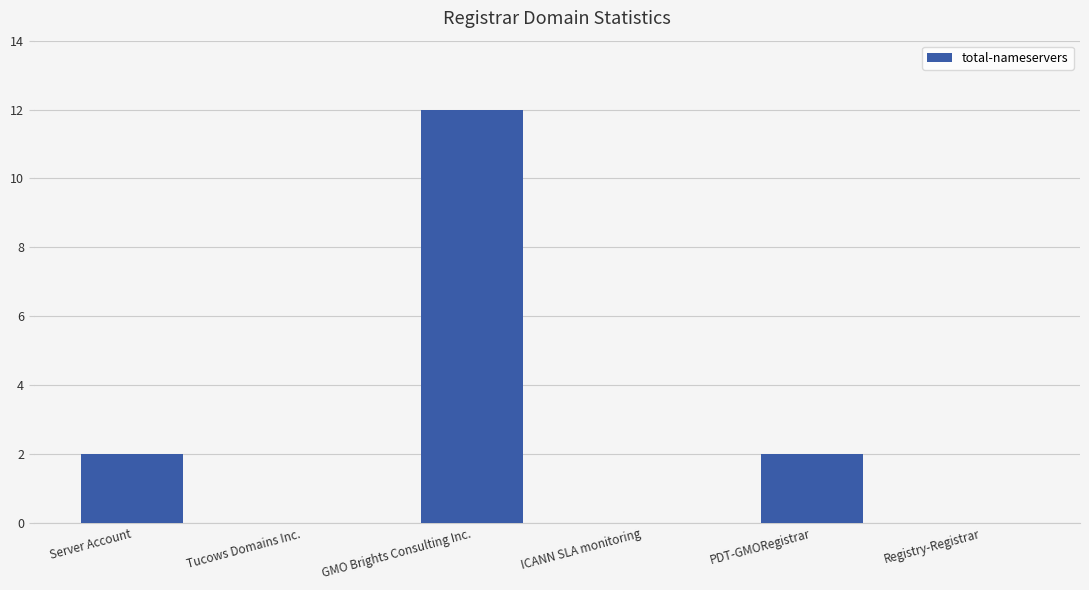

Are the bars grouped side by side (vs. stacked)?

No